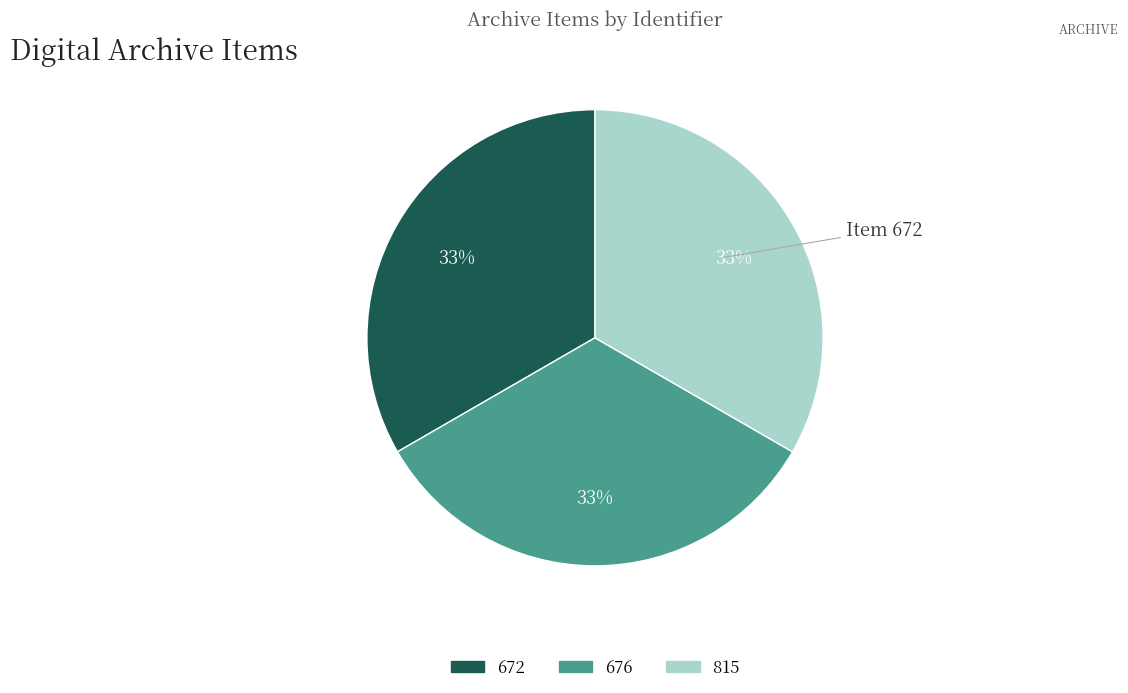

To the nearest percent, what is the average slice percentage?

33%